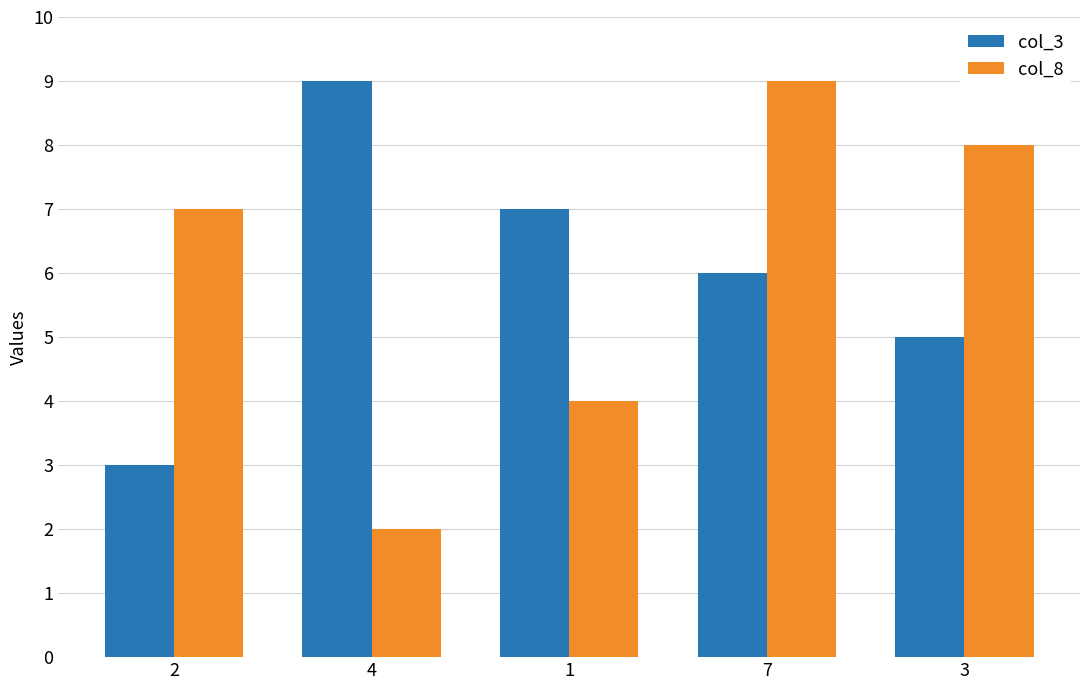

Count the number of data series in this chart.

2